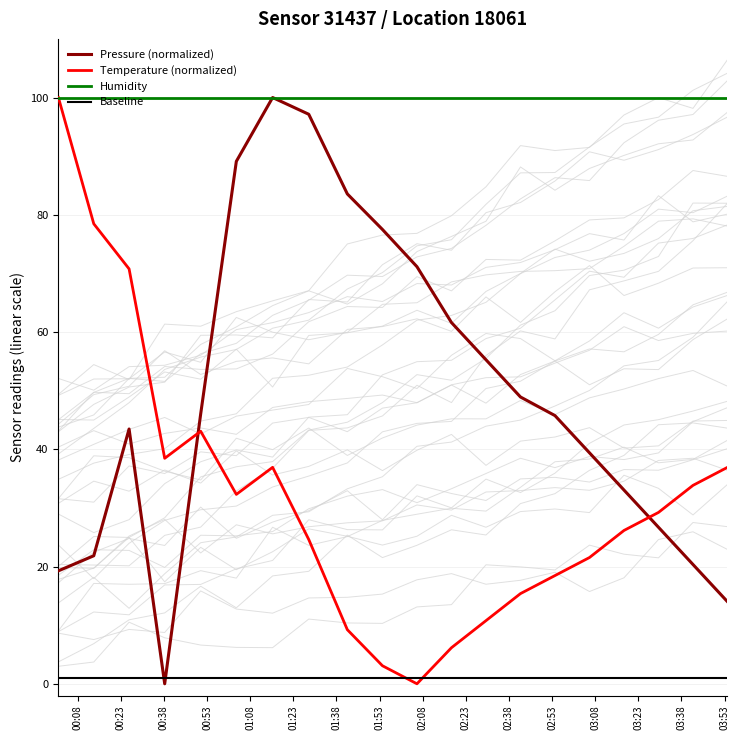

How many times do Temperature (normalized) and Pressure (normalized) cross each other?

2